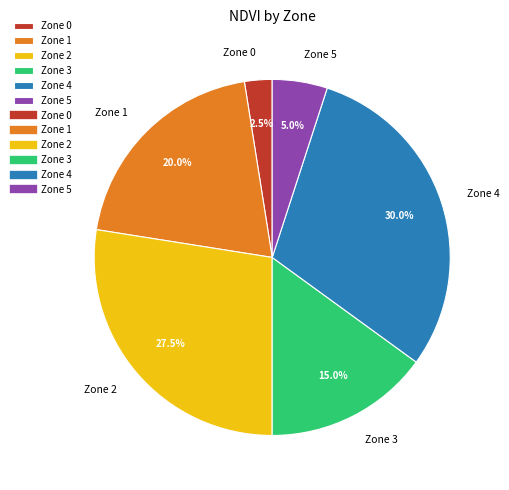

To the nearest percent, what is the difference between the Zone 1 and Zone 0 slice percentages?

18%